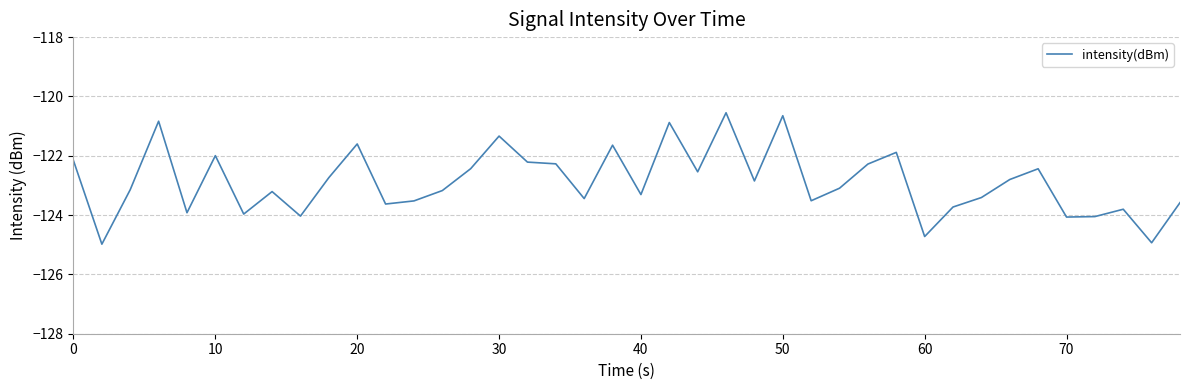

True or false: there are more than 0 points higher than both neighbors.

True